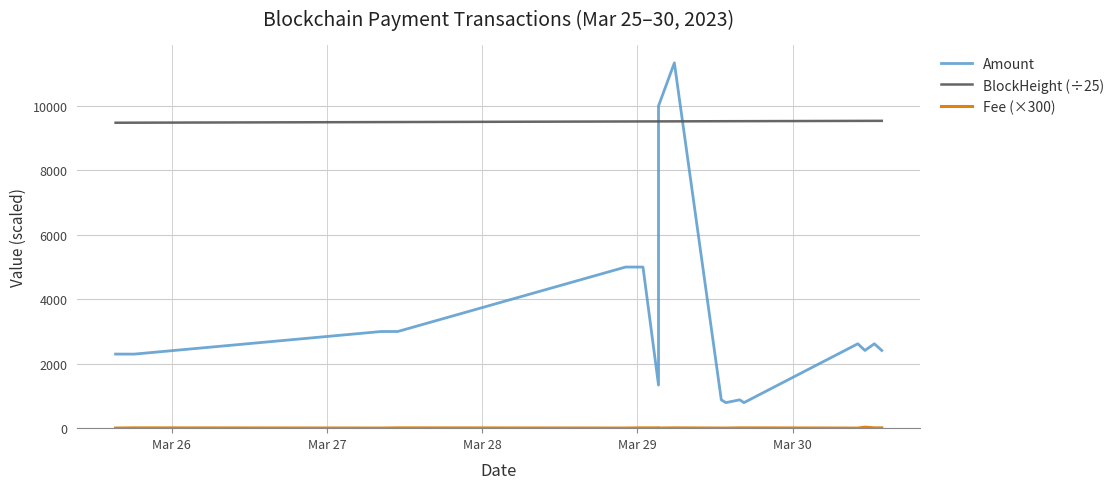

What is the label of the 13th point from the right?

Mar 30